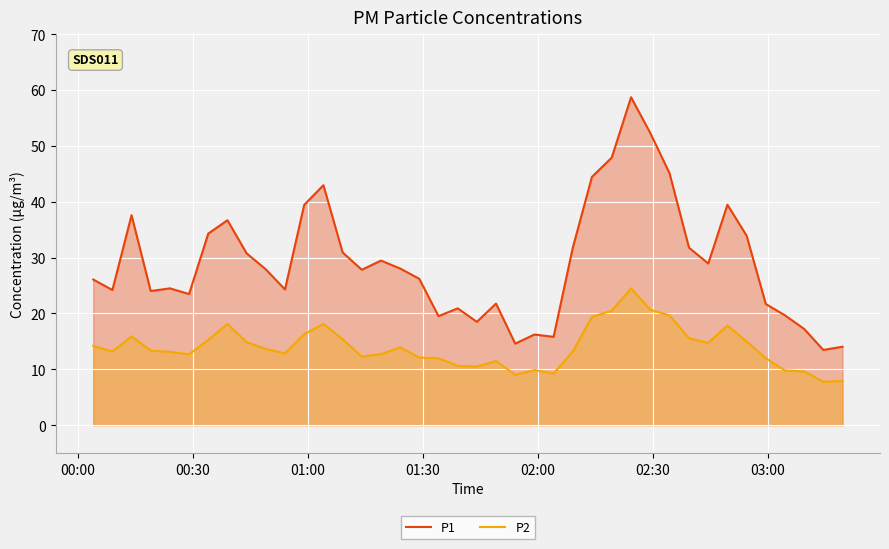

True or false: P1 and P2 cross at least once.

False